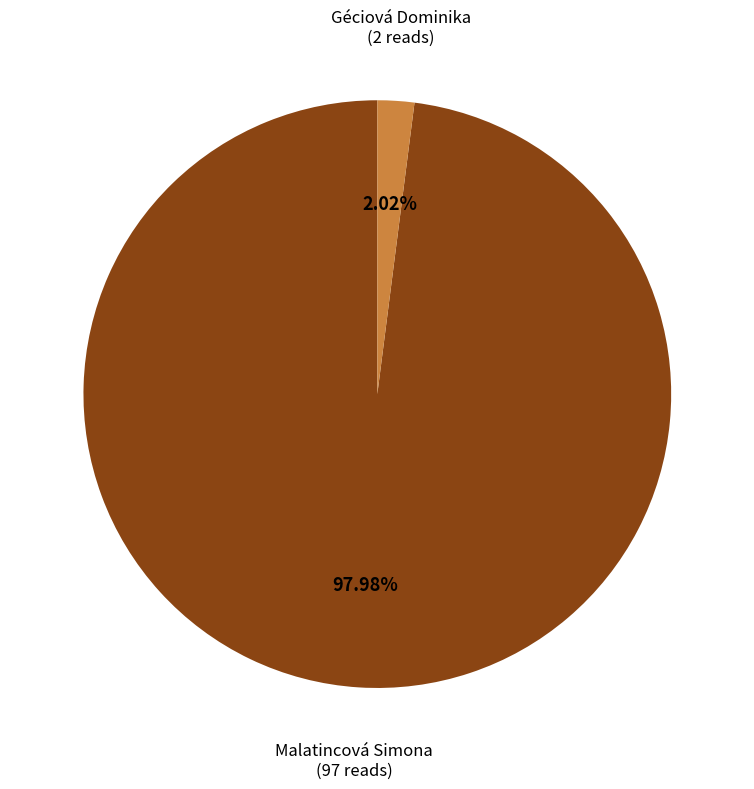

How many slices are in this pie chart?

2